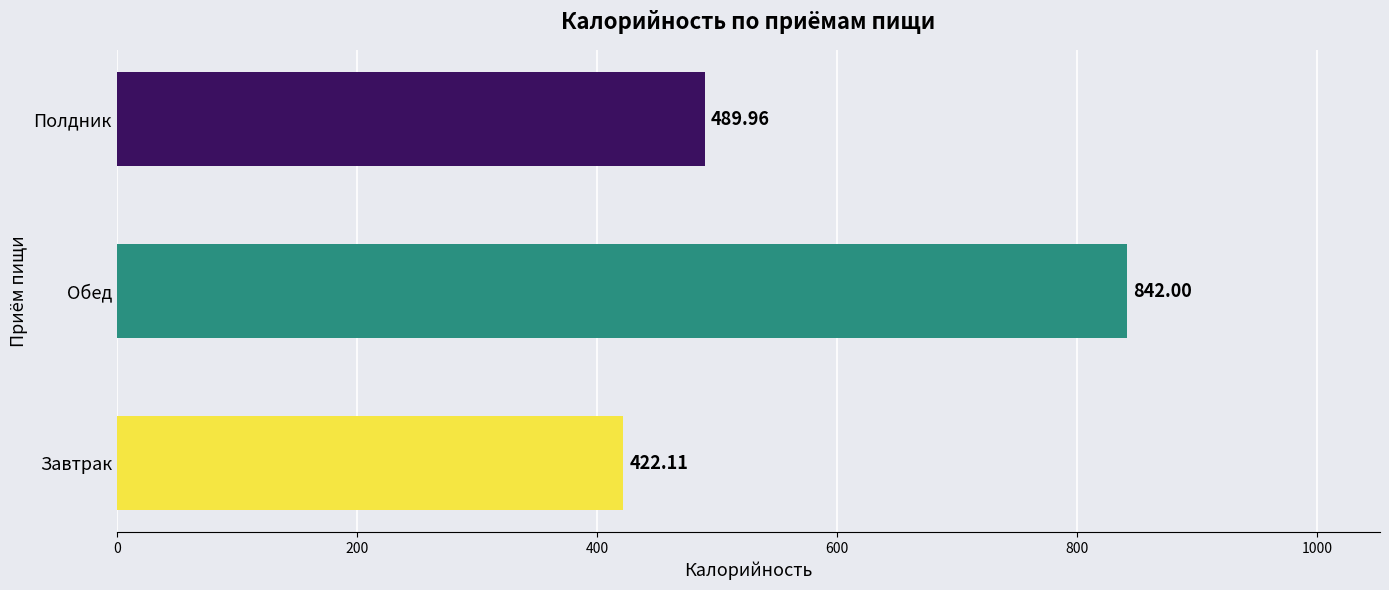

Rank the categories by value from lowest to highest.

Завтрак, Полдник, Обед